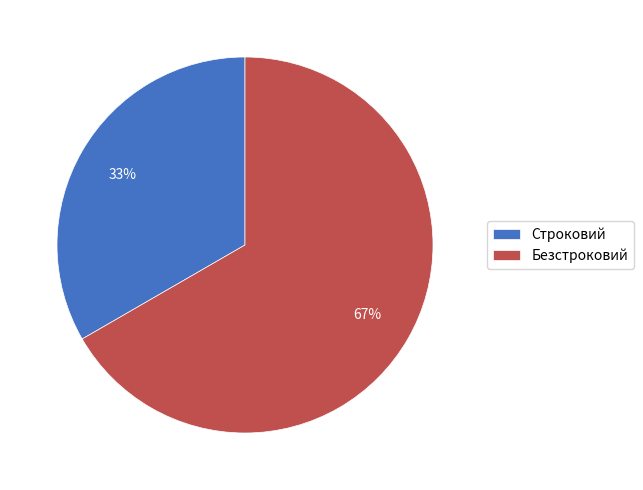

Do Безстроковий and Строковий together represent more than half of the pie?

Yes